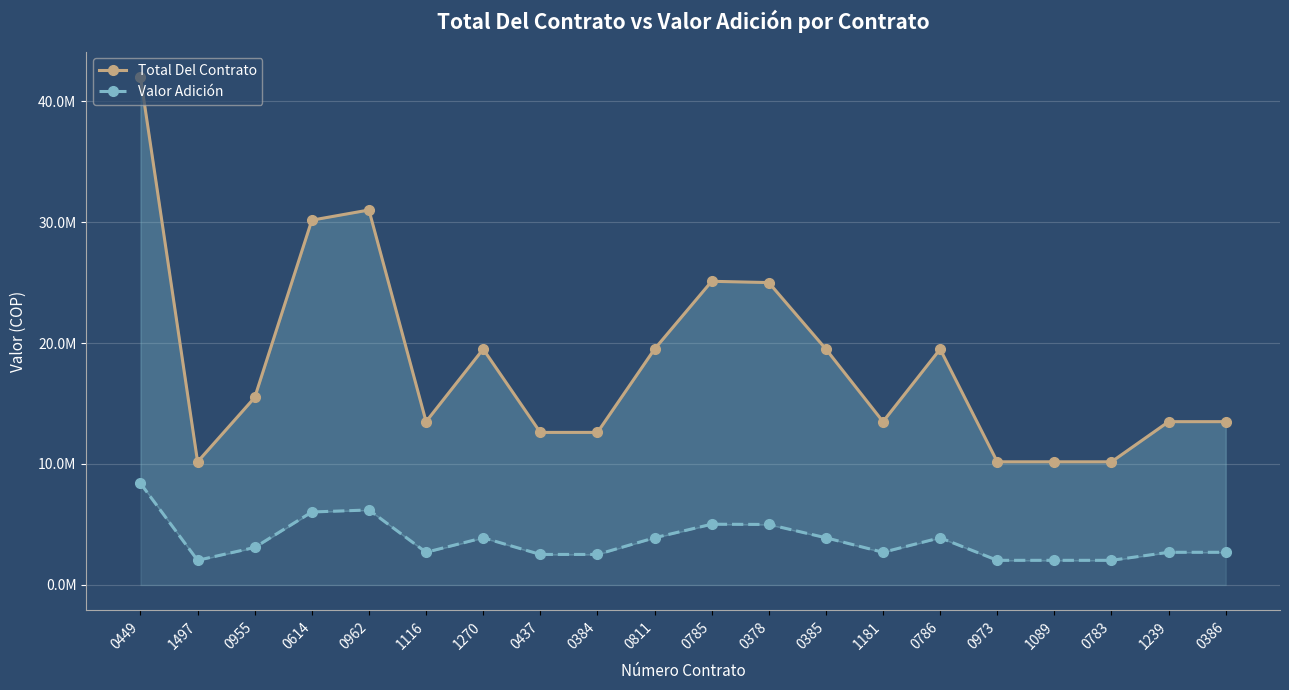

What position from the right is 0385?

8